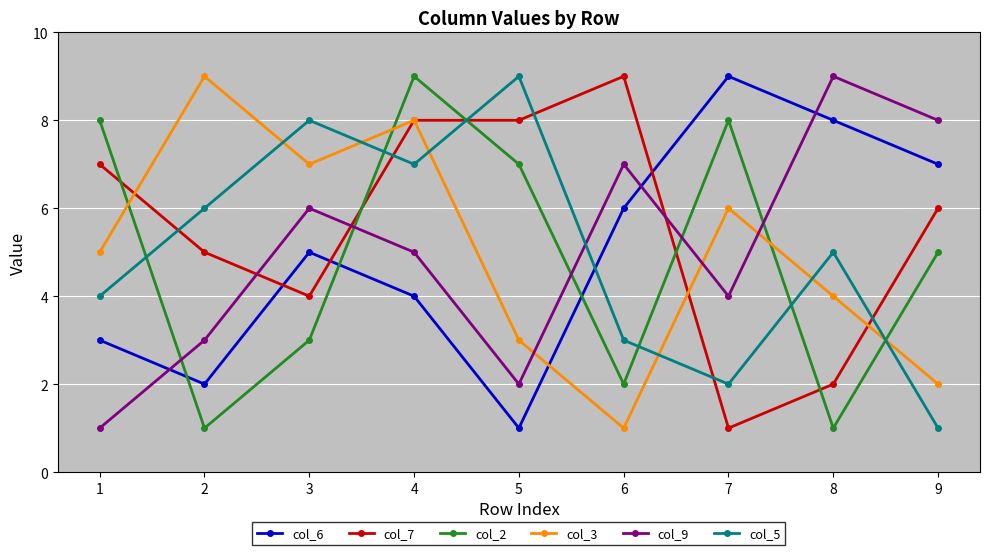

Read the col_6 value at 9.

7